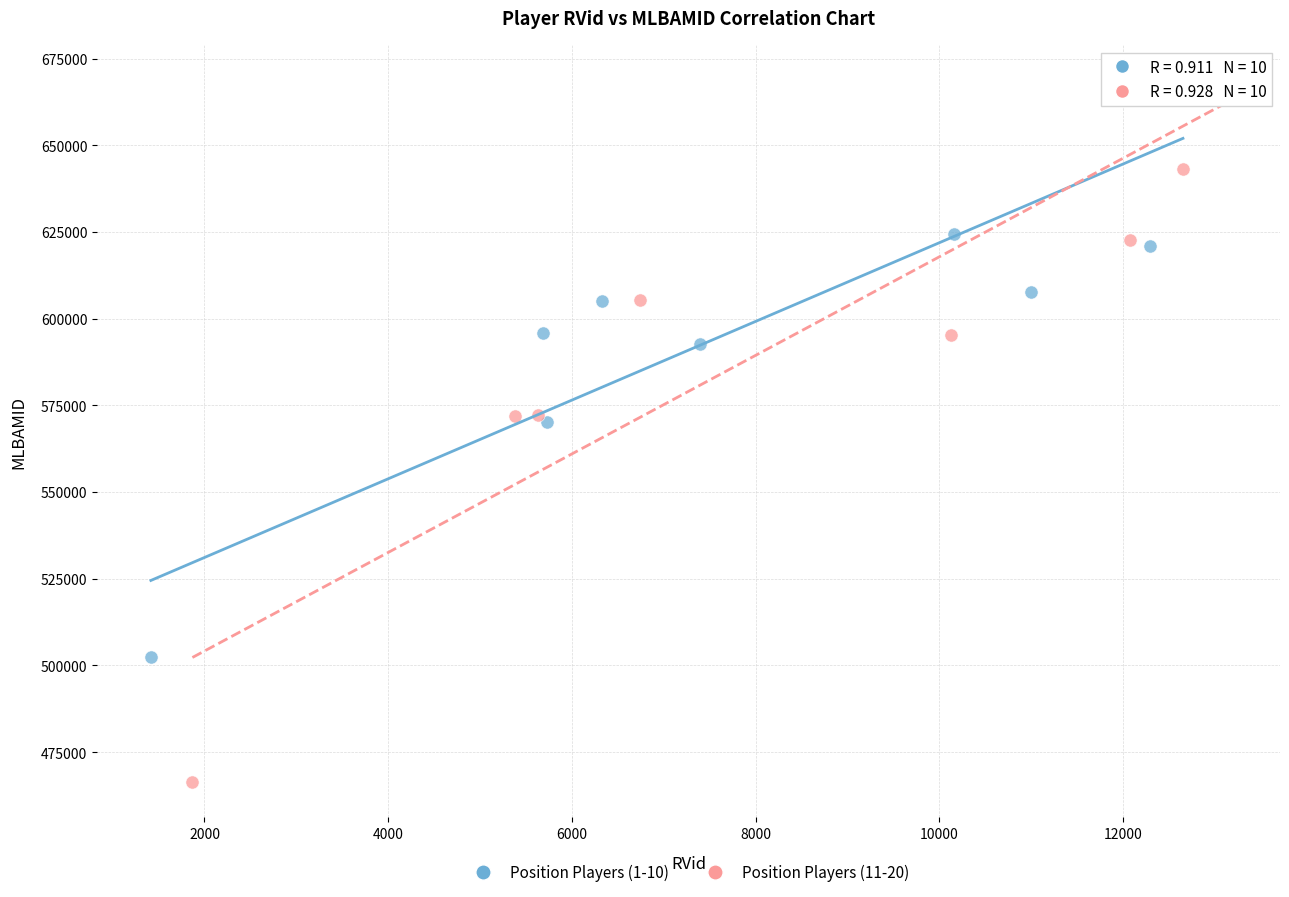

Which series contains the highest Y value?

Position Players (1-10)